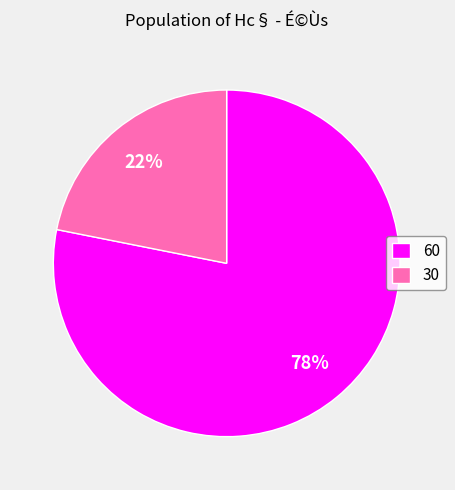

Which has a higher value, 30 or 60?

60